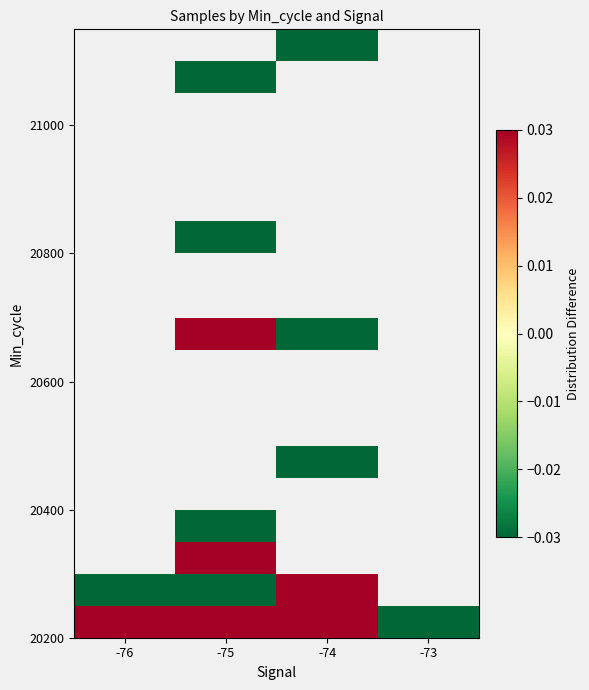

At which category does the chart reach its peak across all series?

-75